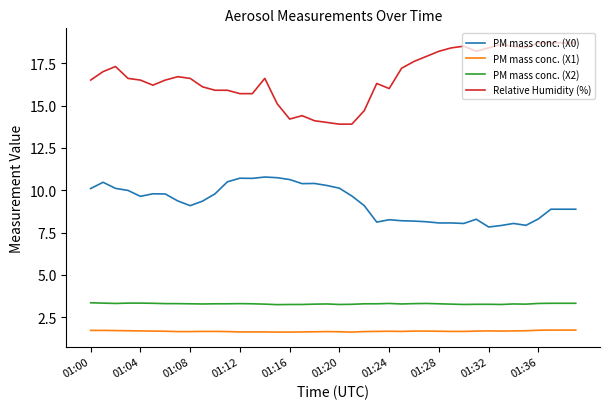

Which series has the largest total across all categories?

Relative Humidity (%)